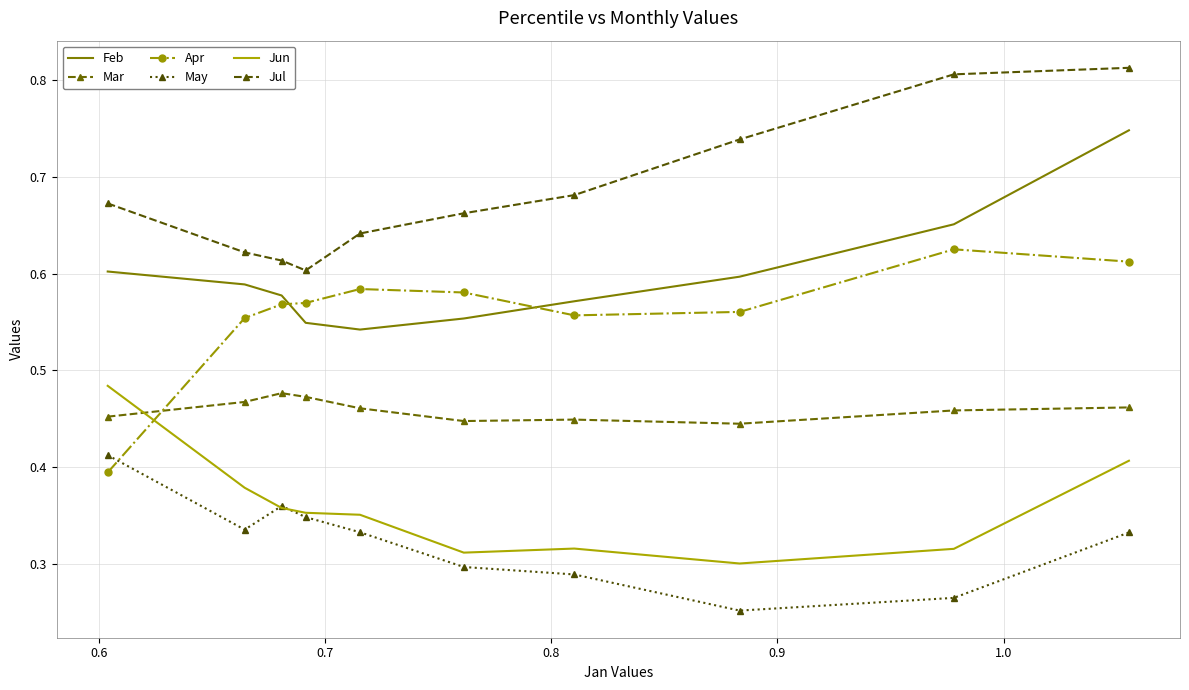

At how many categories does at least one series exceed 0?

10